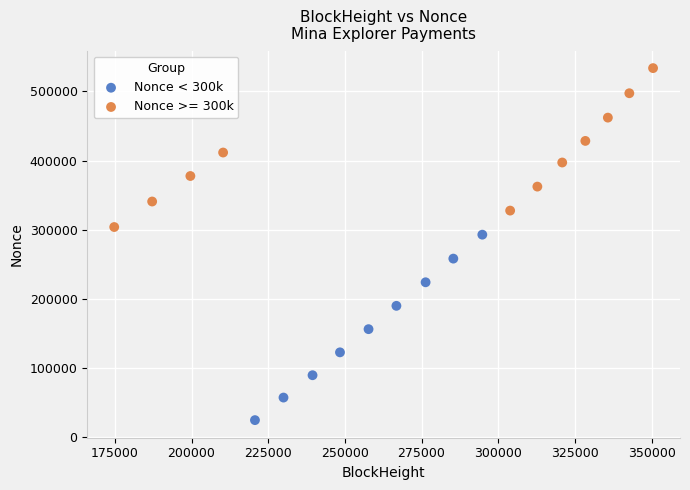

Which series contains the highest Y value?

Nonce >= 300k